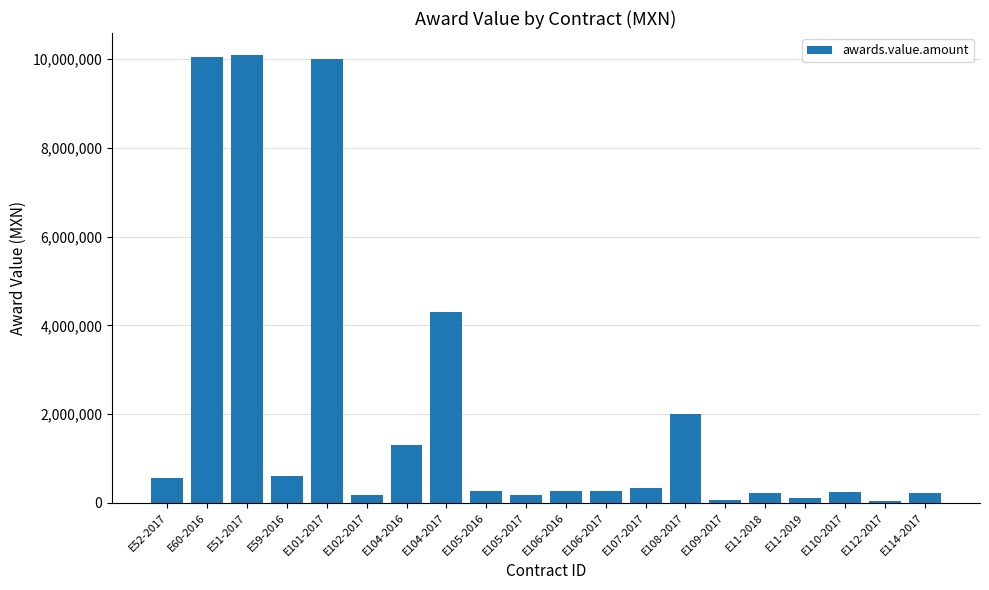

The value at E114-2017 is 225000.0. True or false?

True